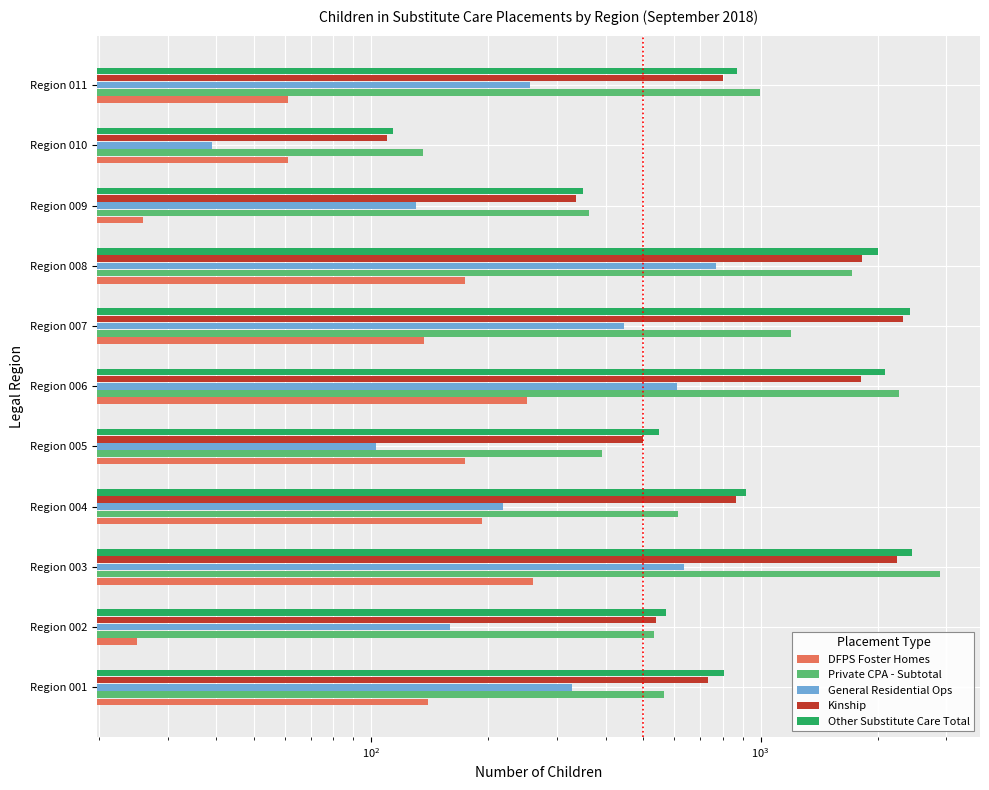

How many values in the Kinship series exceed 803?

5